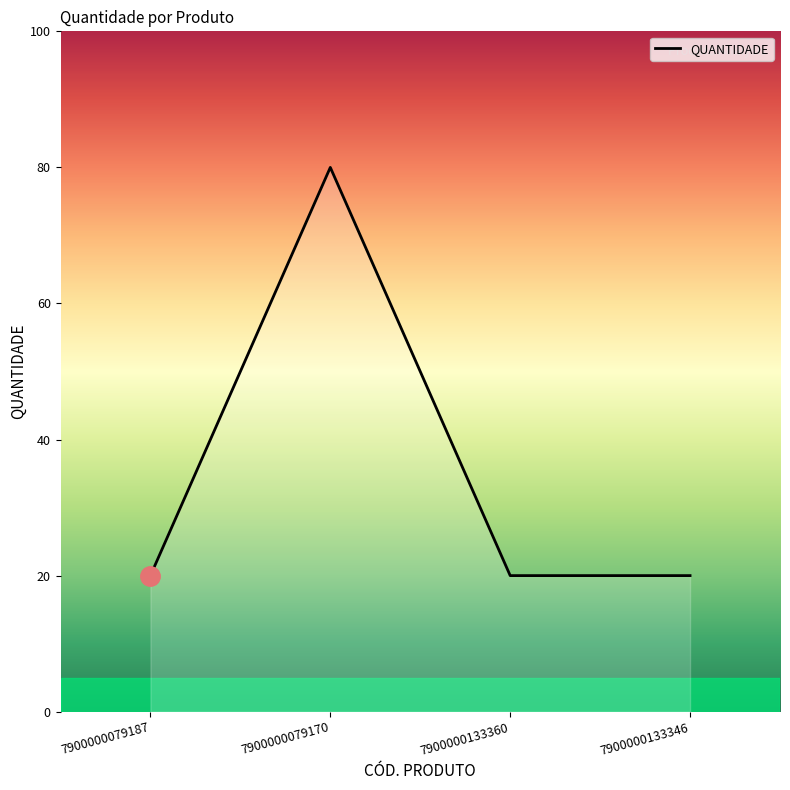

Where is the data nearest to the value 2?

7900000079187